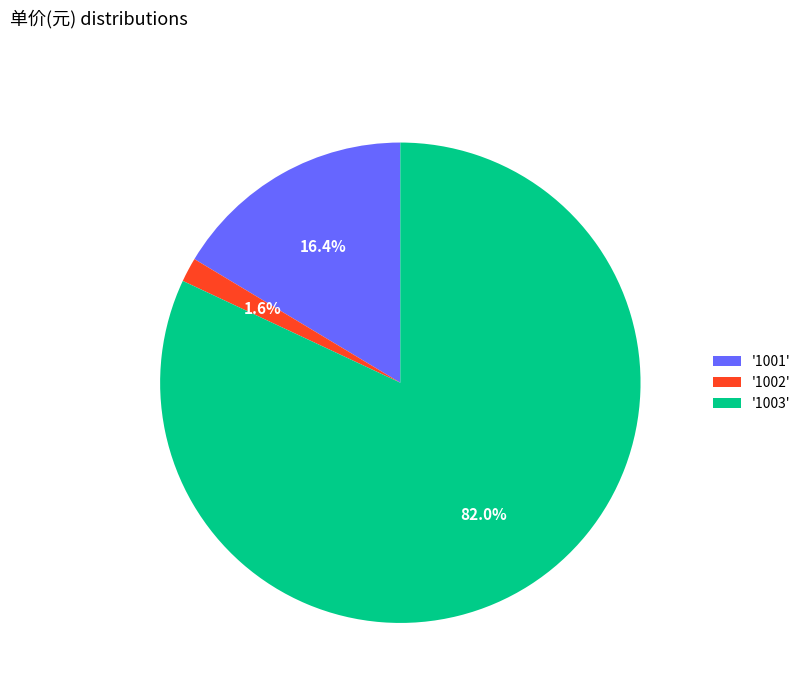

Combined, do '1001' and '1002' account for over 50%?

No